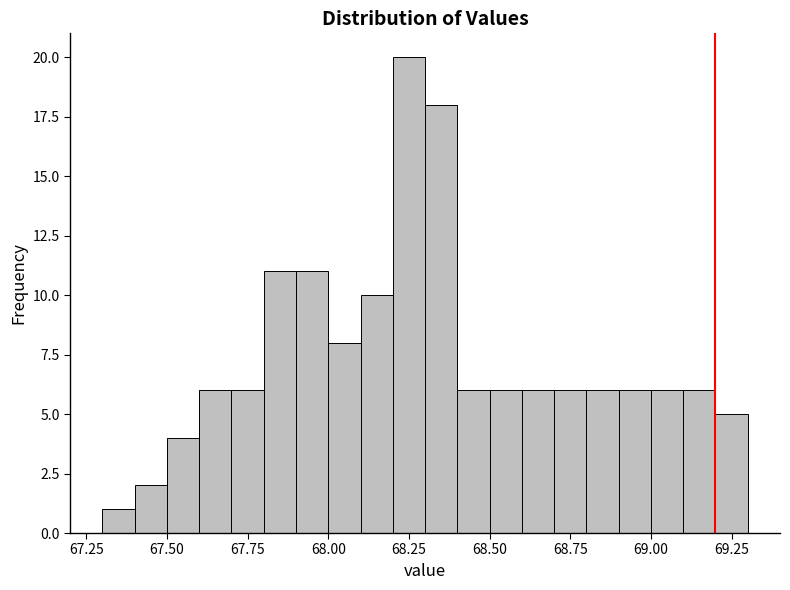

Around what value on the x-axis is the tallest bar? Give the approximate position of its centre, as read against the axis.

68.25